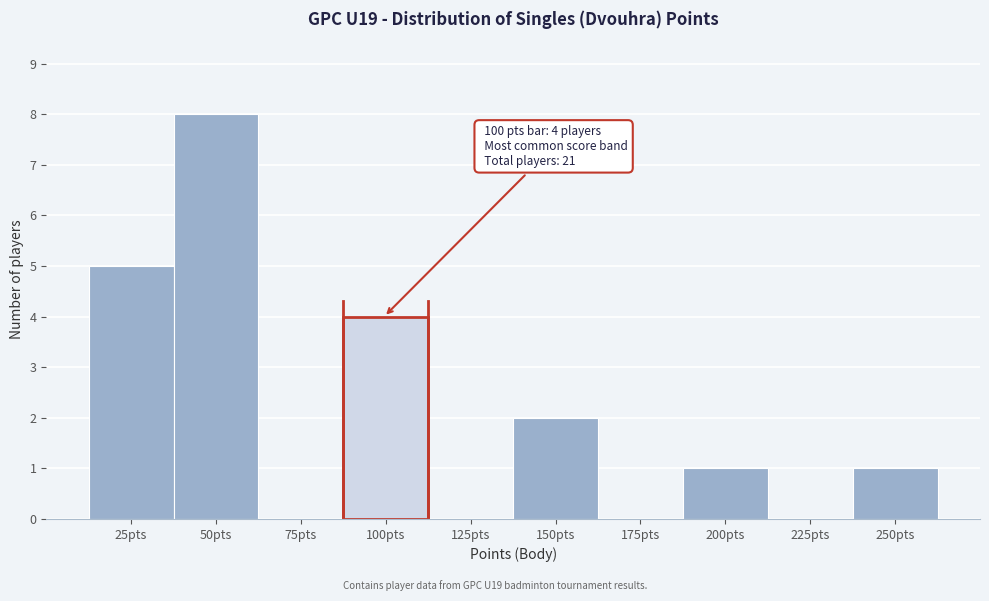

Reading left to right, list all the values displayed in this chart.

25pts=5	50pts=8	75pts=0	100pts=4	125pts=0	150pts=2	175pts=0	200pts=1	225pts=0	250pts=1